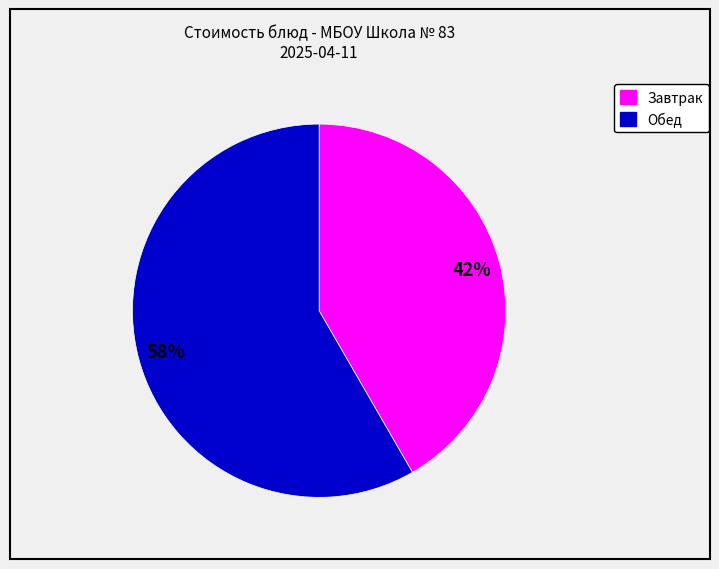

Does any single category account for the majority?

Yes